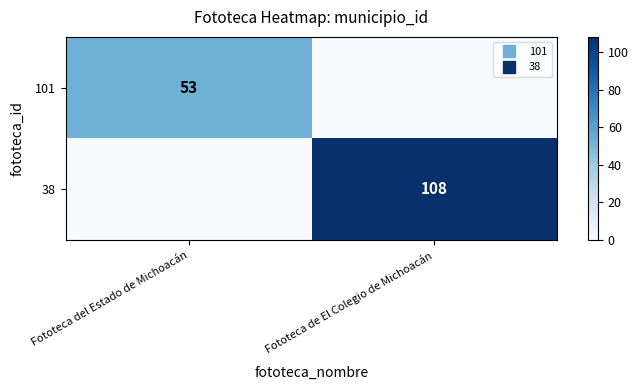

What is the sum of the 38 values at Fototeca del Estado de Michoacán and Fototeca de El Colegio de Michoacán?

108